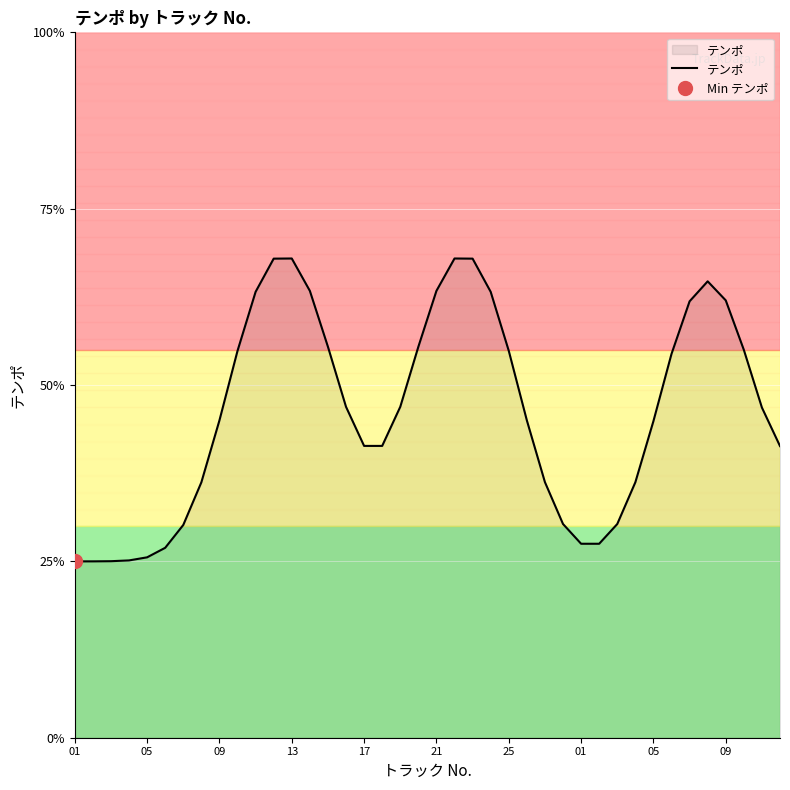

How many interior local peaks (higher than both neighbors) does the data have?

3